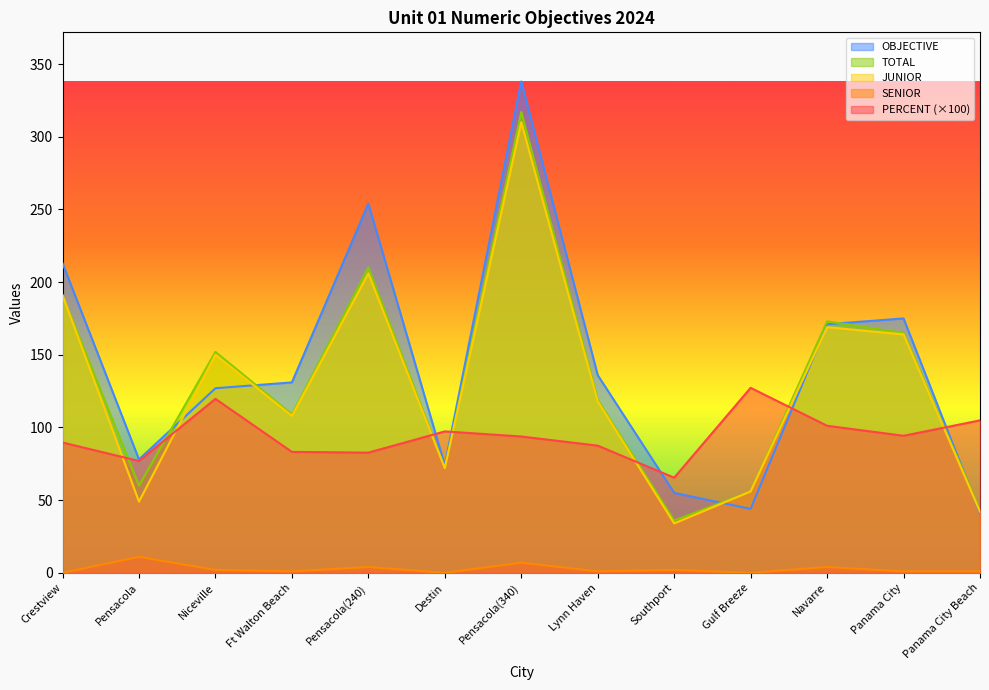

Is it true that TOTAL equals 60.0 at Pensacola?

True